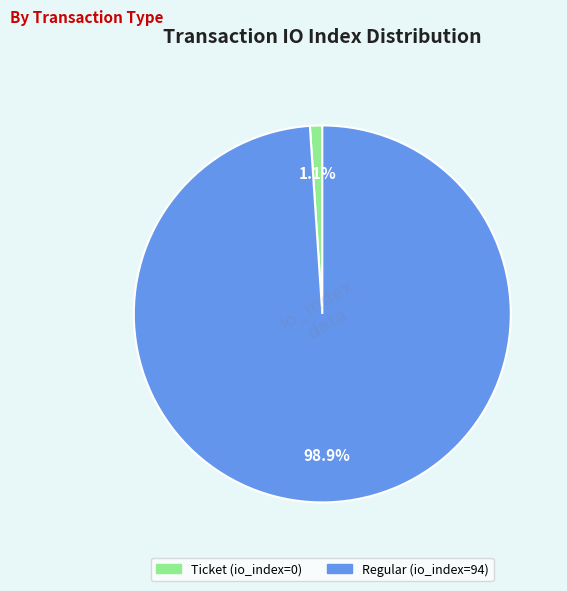

Is there a majority slice in this chart?

Yes